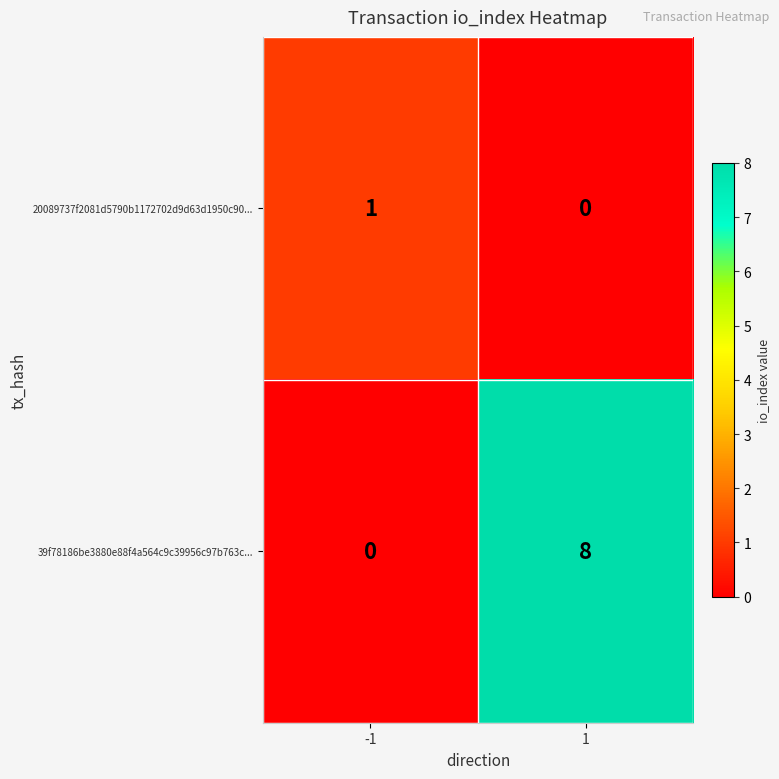

What is the difference between the highest and lowest values at 1?

8